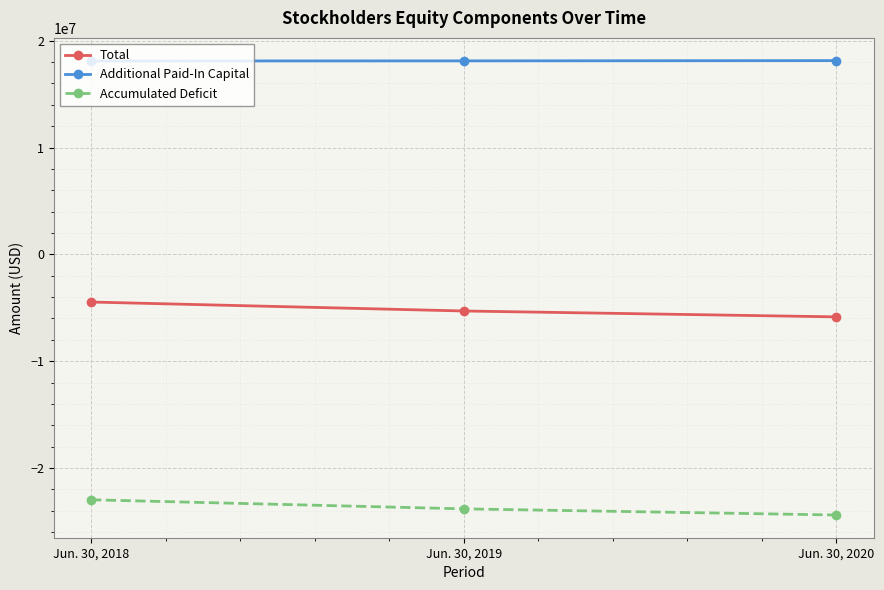

Which series has the largest total across all categories?

Additional Paid-In Capital